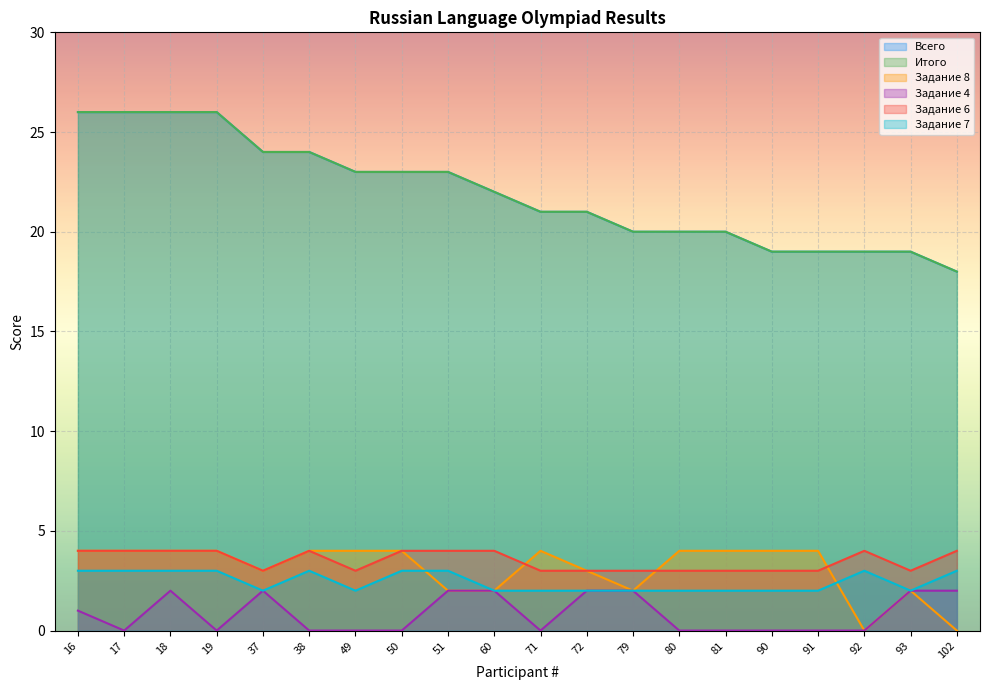

The Задание 7 series shows 1 at 19. True or false?

False